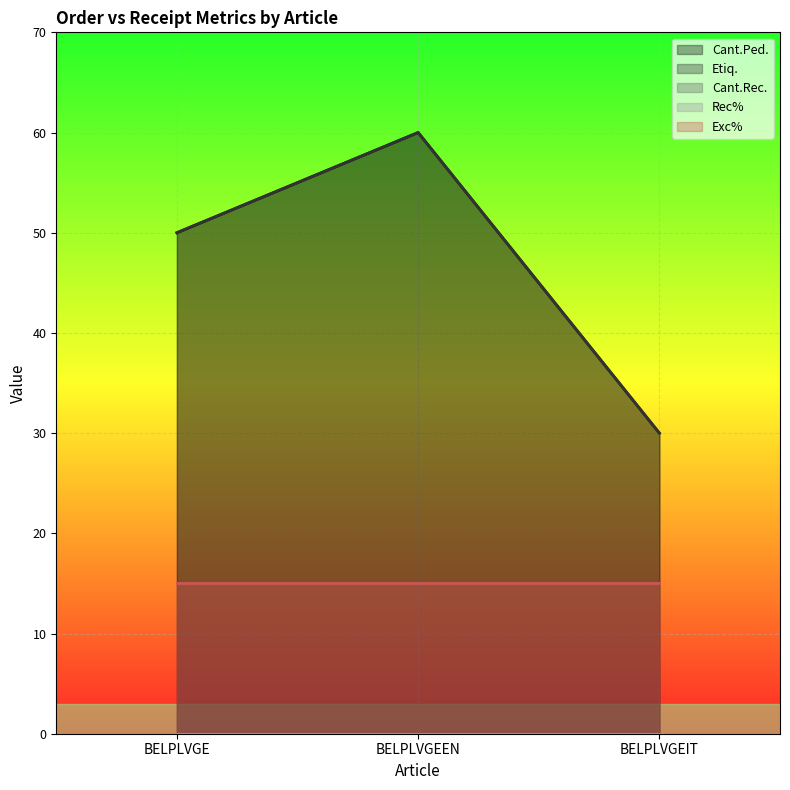

What is the label of the 1st point from the left?

BELPLVGE